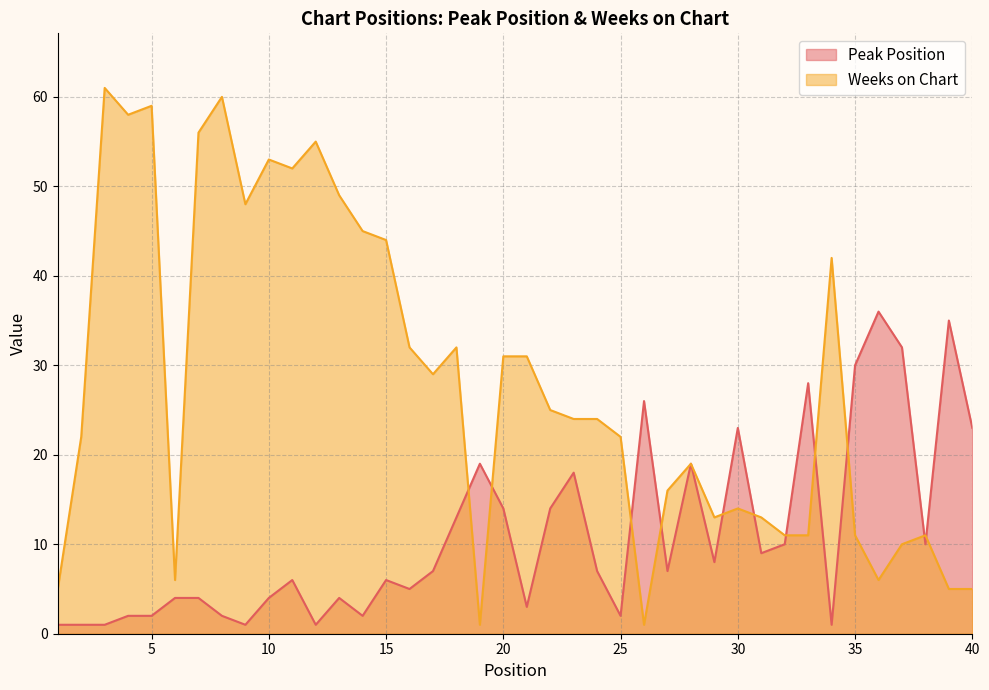

Where is the first local maximum for Weeks on Chart?

3